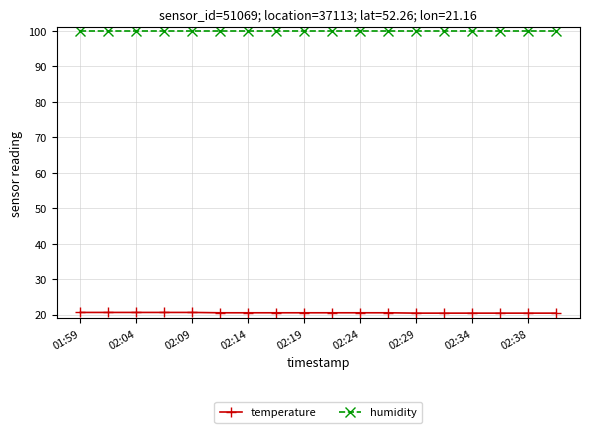

True or false: humidity and temperature intersect in this chart.

False